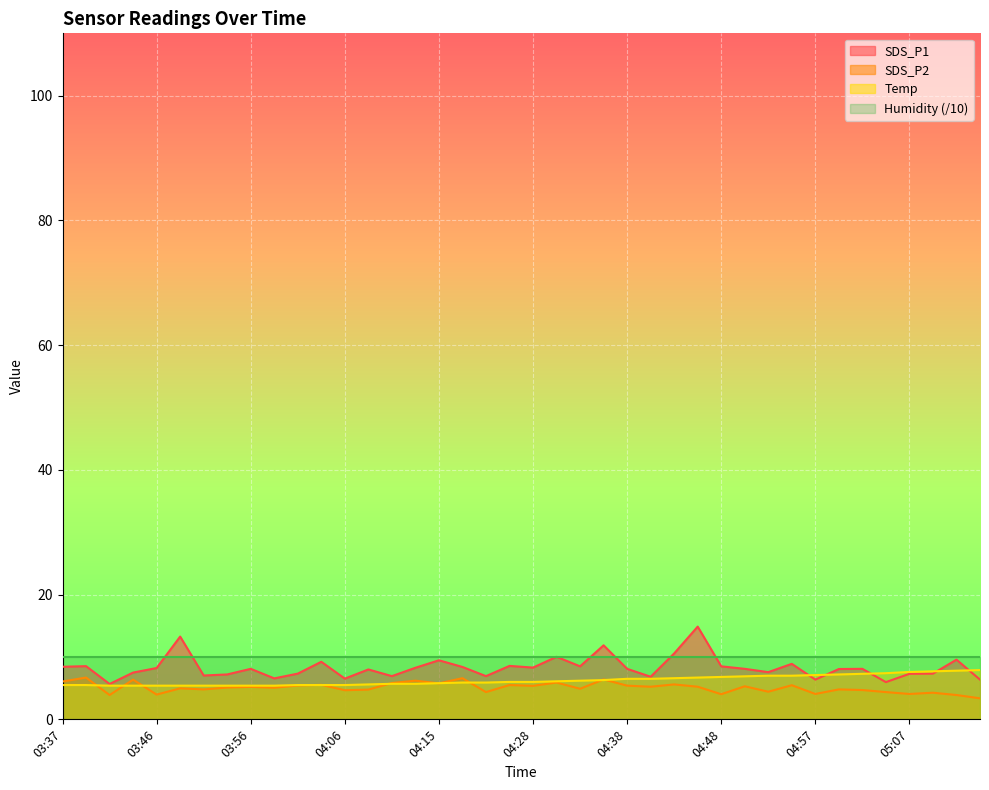

What is the sum of all SDS_P1 values?

331.4